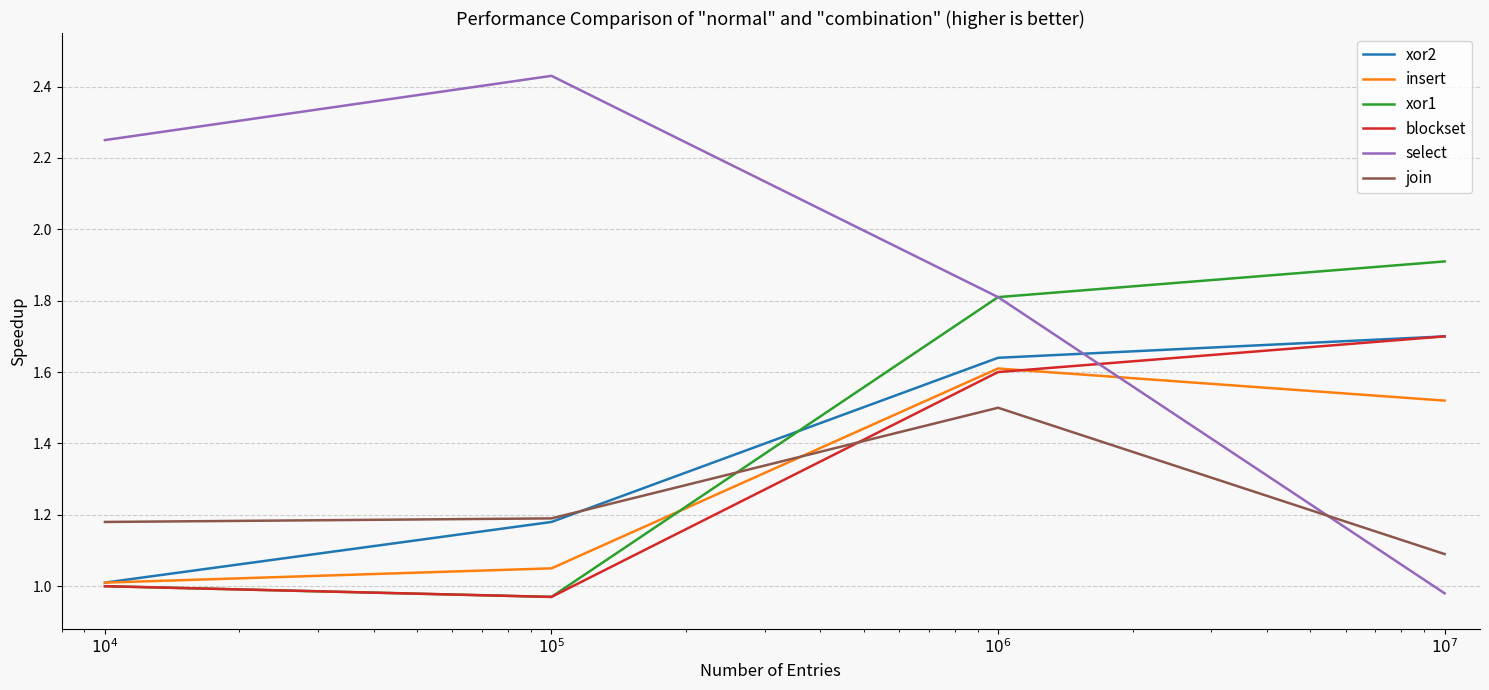

How many times do select and insert cross each other?

1